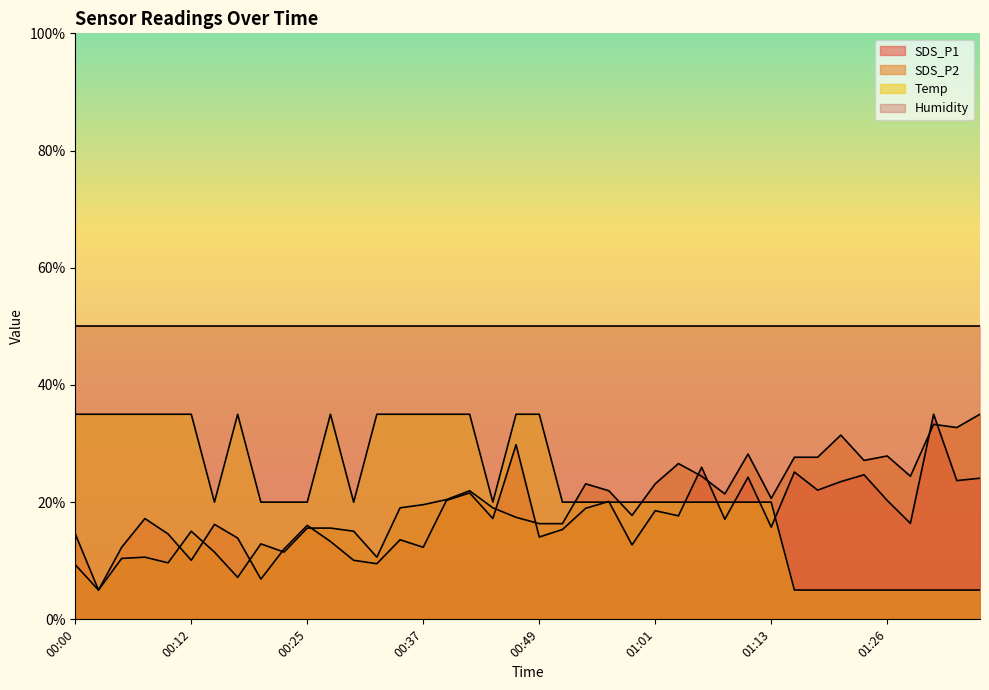

True or false: SDS_P1 has more than 1 points higher than both neighbors.

True